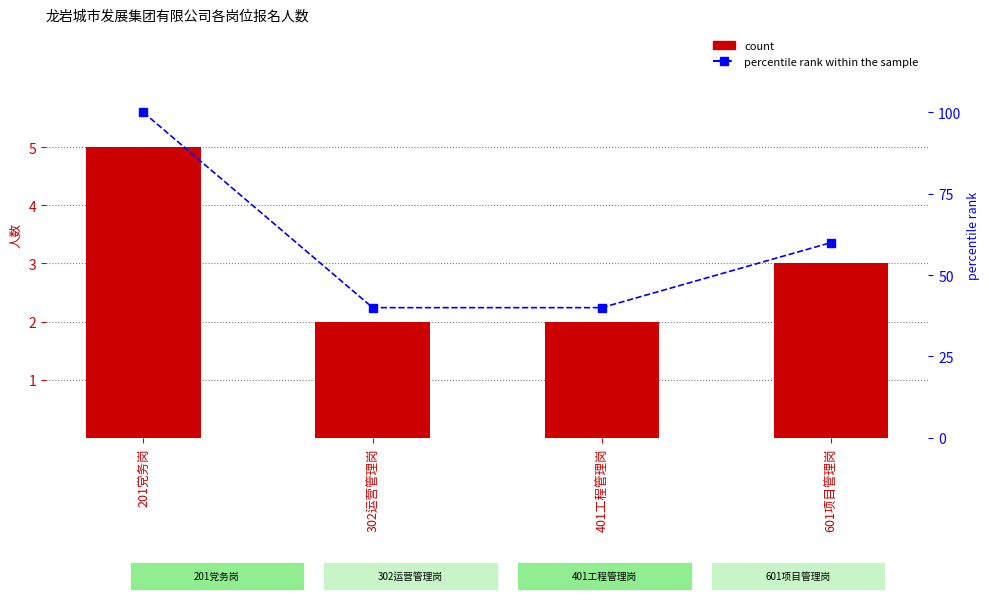

At which label is count closest to 3?

601项目管理岗